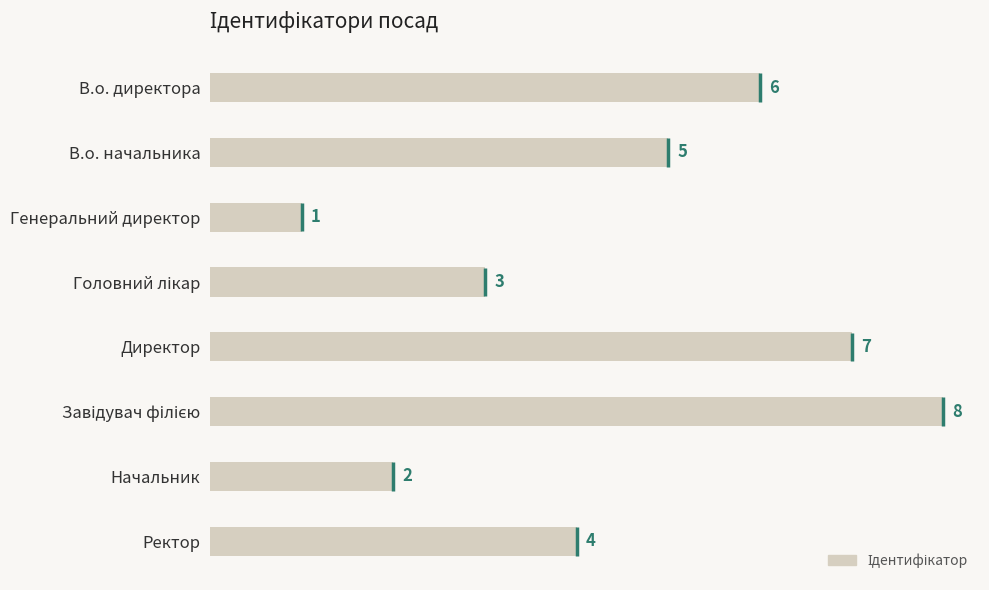

Does the chart contain any negative values?

No